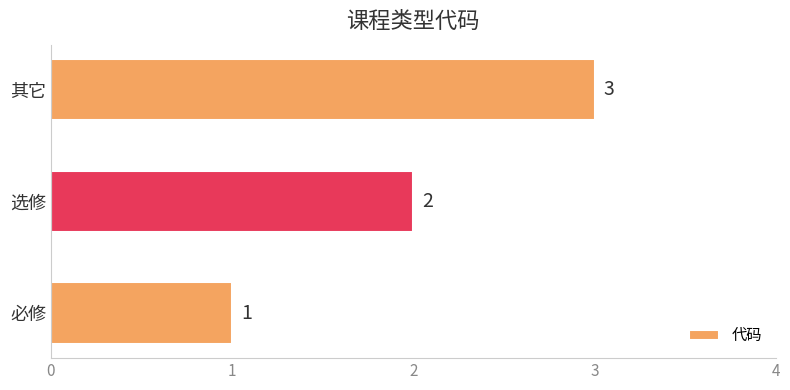

What is the minimum value shown in the chart?

1